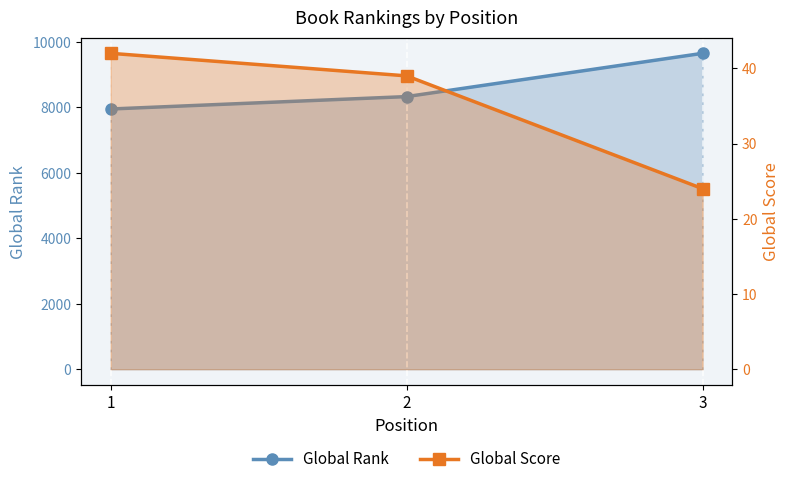

How many data points in Global Score are less than 39?

1